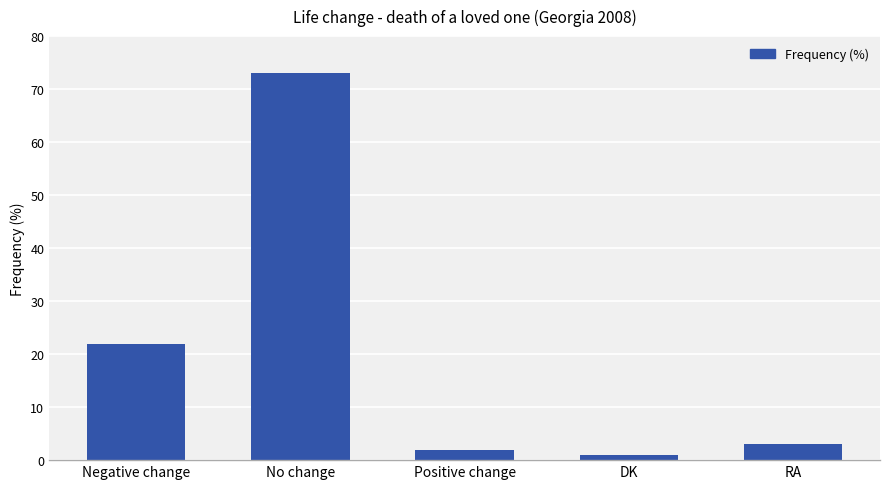

What is the sum of the values at DK and Positive change?

3